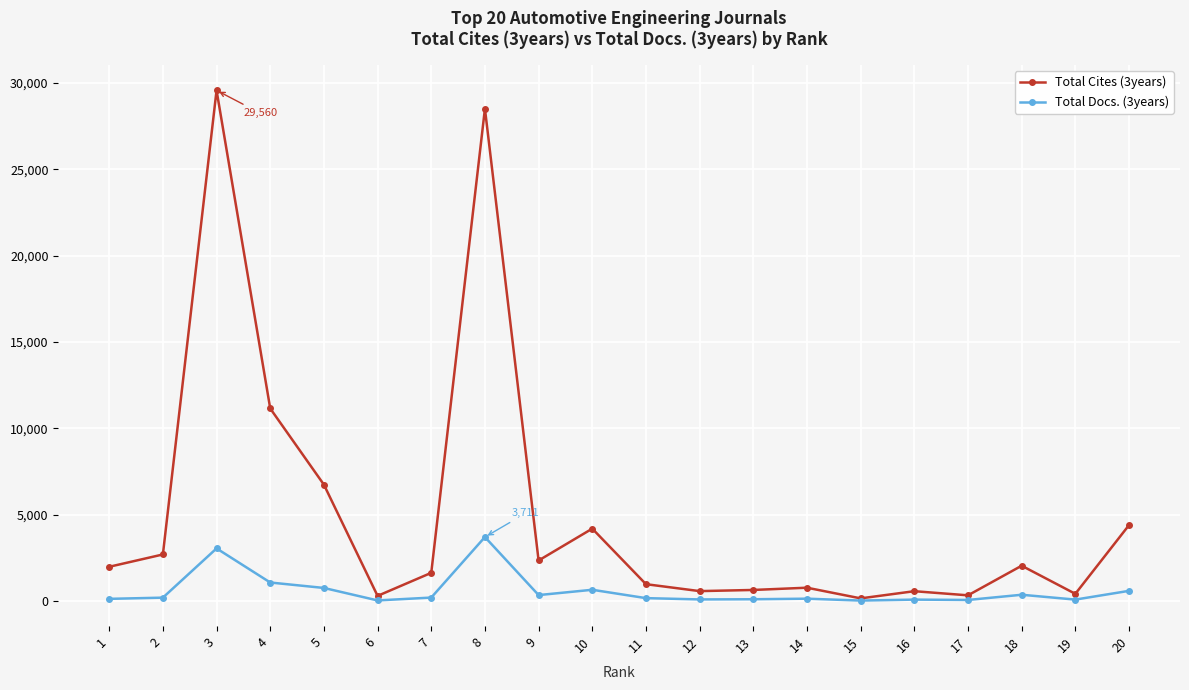

True or false: Total Cites (3years) has a value of 425 at 19.

True